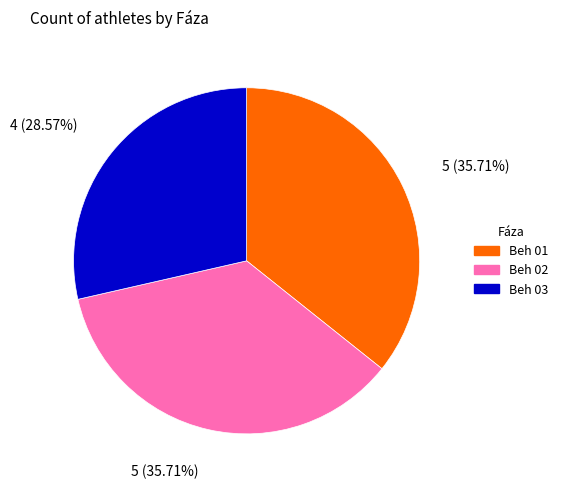

Is the sum of Beh 02 and Beh 01 greater than half?

Yes